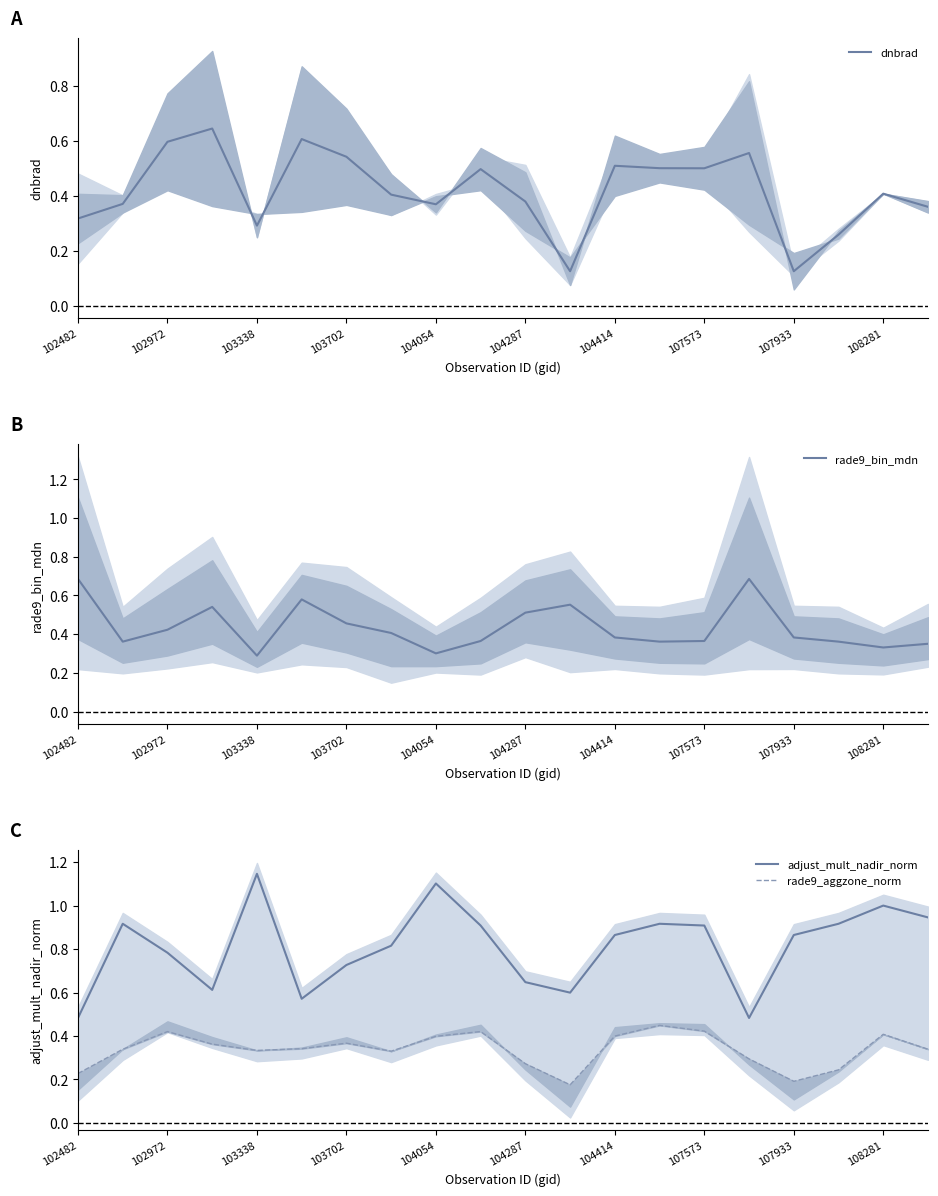

True or false: rade9_bin_mdn and rade9_aggzone_norm intersect in this chart.

True